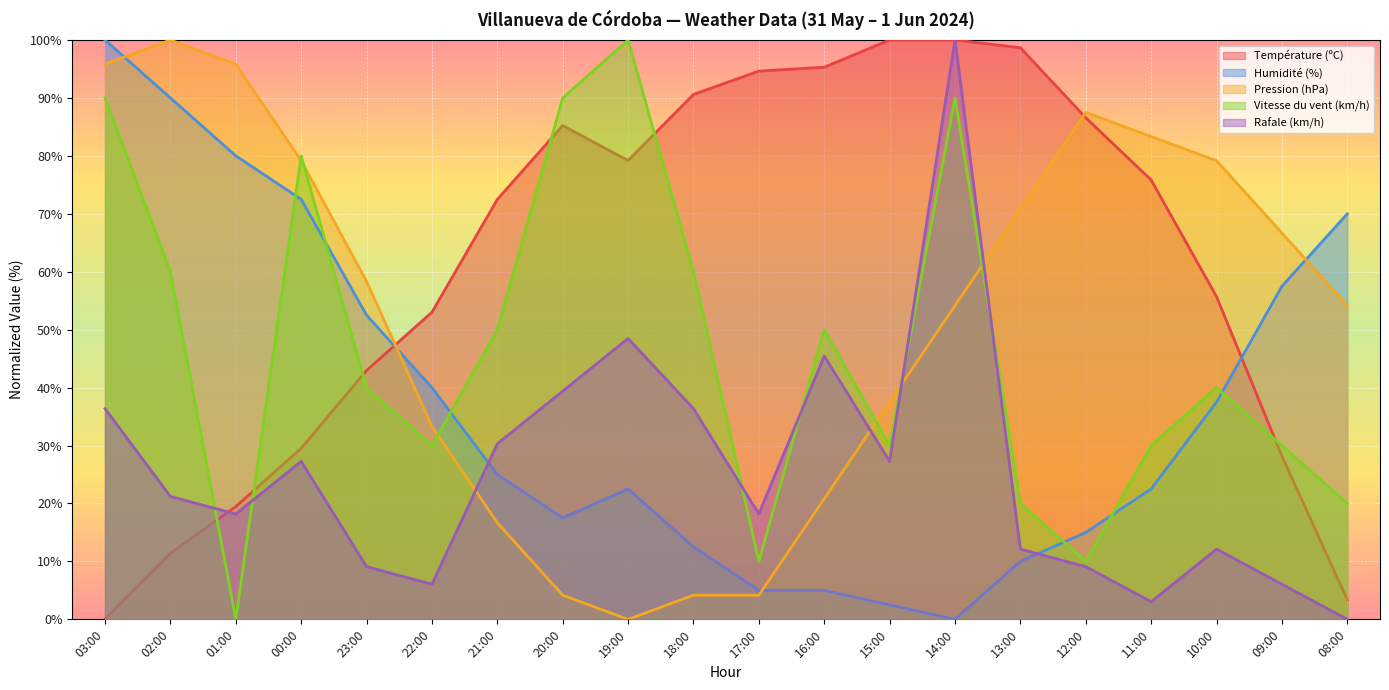

What are all the series names shown in the legend?

Température (ºC), Humidité (%), Pression (hPa), Vitesse du vent (km/h), Rafale (km/h)